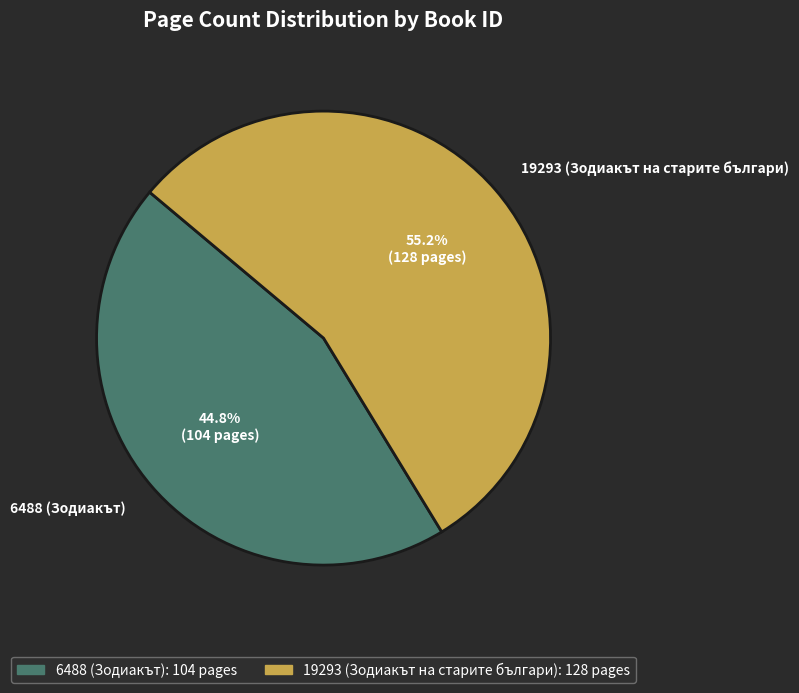

Which slice is the smallest?

6488 (Зодиакът)